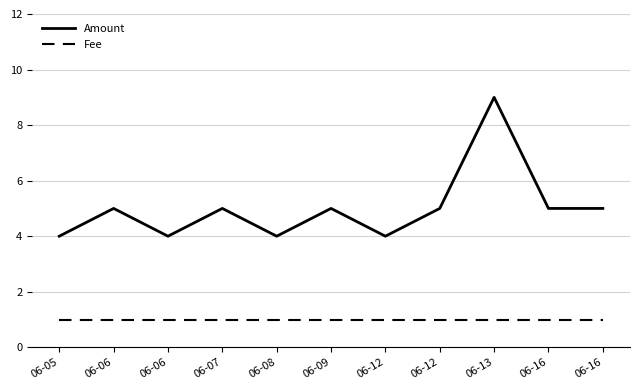

Does the chart display data point markers on the line(s)?

No